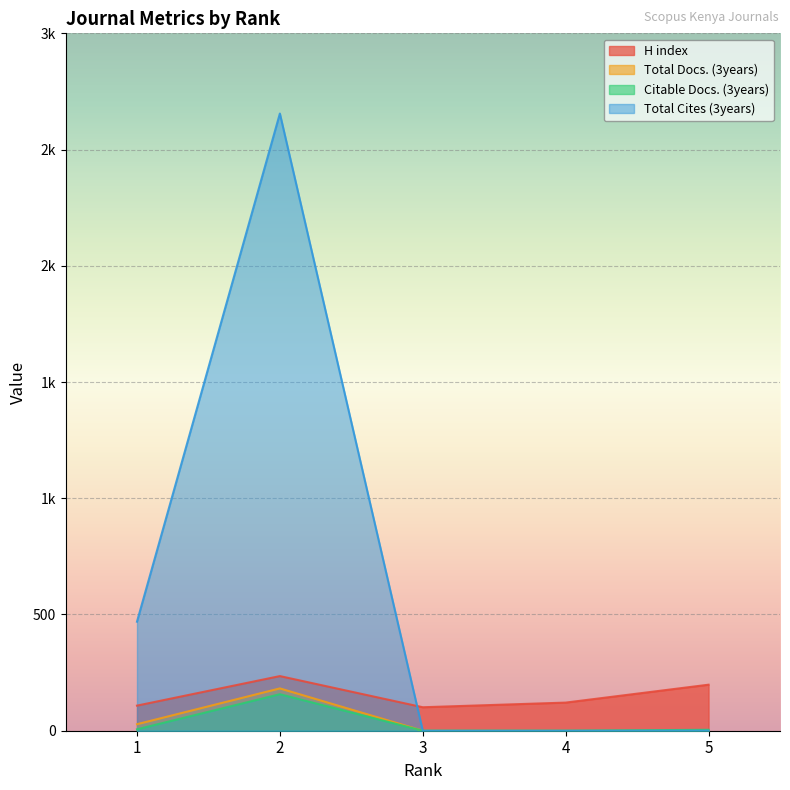

The Total Cites (3years) series shows 1432 at 4. True or false?

False